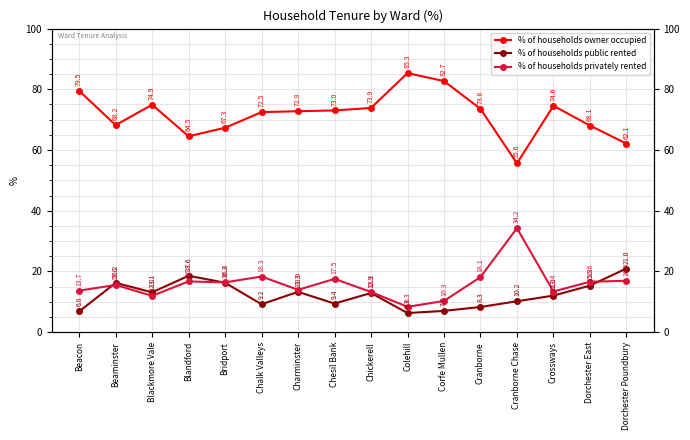

The % of households public rented series shows 12.9 at Cranborne. True or false?

False